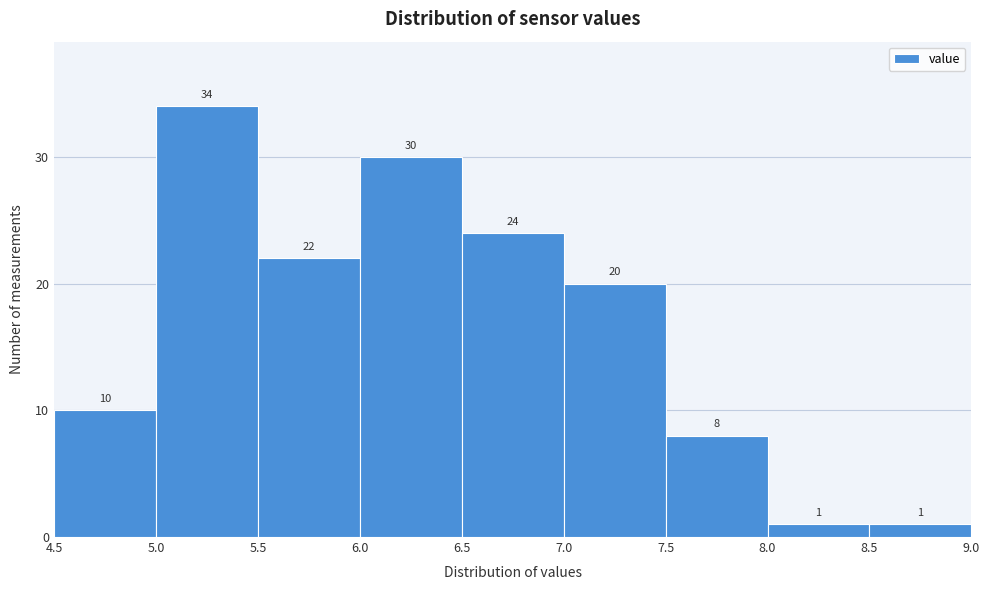

What is the height of the bar covering 5.0 to 5.5 on the x-axis?

34